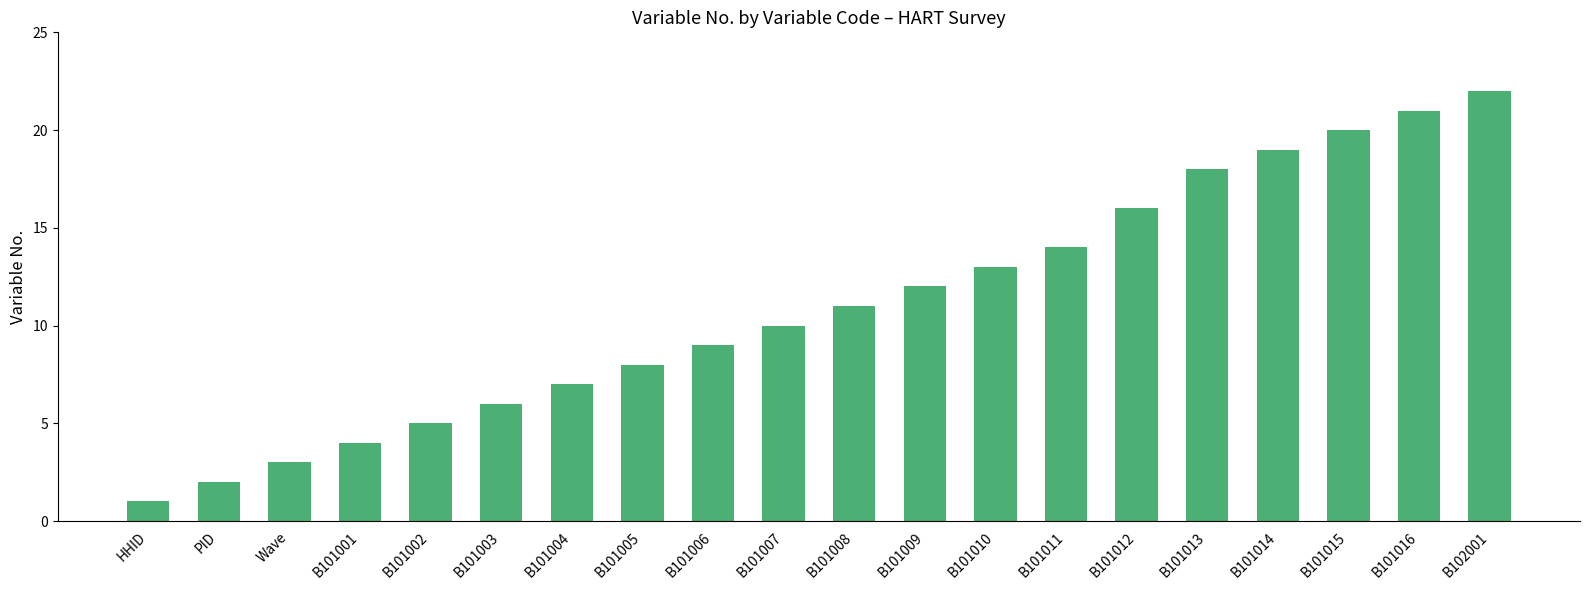

Rank the categories by value from highest to lowest.

B102001, B101016, B101015, B101014, B101013, B101012, B101011, B101010, B101009, B101008, B101007, B101006, B101005, B101004, B101003, B101002, B101001, Wave, PID, HHID